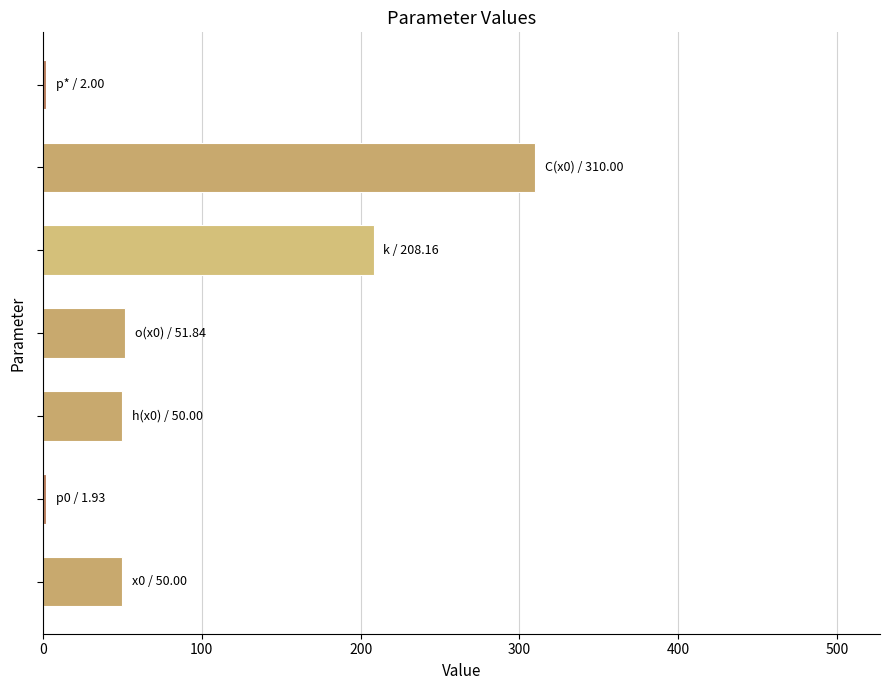

What is the greatest value displayed?

310.0